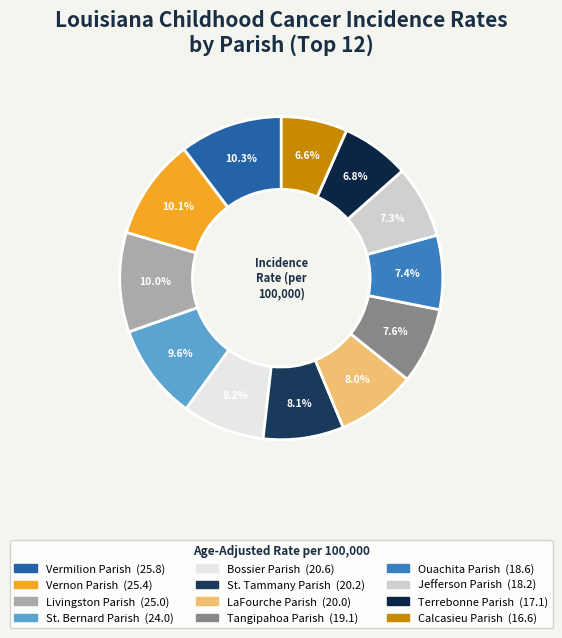

Approximately how many times larger is the value at Tangipahoa Parish compared to Ouachita Parish?

1.0